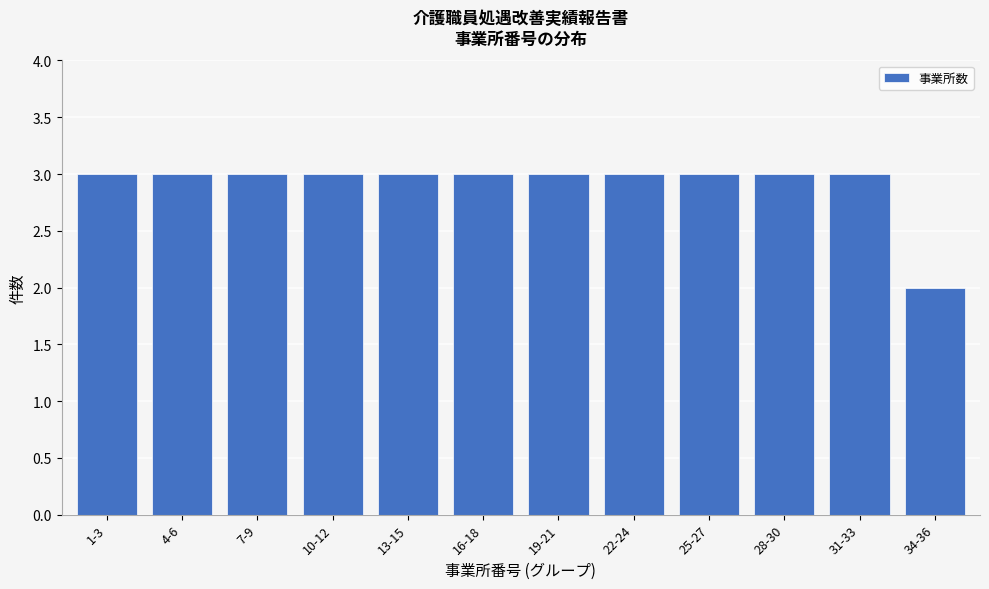

Reading right to left, extract all data points from this chart.

34-36=2	31-33=3	28-30=3	25-27=3	22-24=3	19-21=3	16-18=3	13-15=3	10-12=3	7-9=3	4-6=3	1-3=3